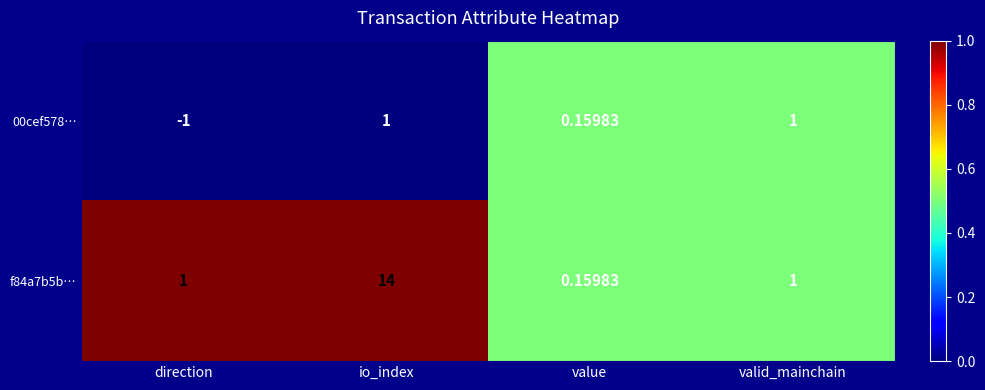

Which category has the lowest value in the f84a7b5b… series?

value